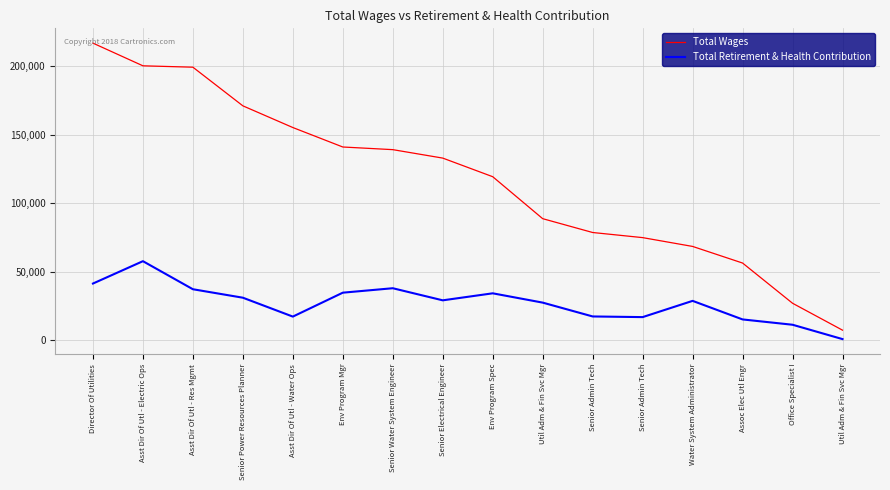

Rank the categories by Total Retirement & Health Contribution value from highest to lowest.

Asst Dir Of Utl - Electric Ops, Director Of Utilities, Senior Water System Engineer, Asst Dir Of Utl - Res Mgmt, Env Program Mgr, Env Program Spec, Senior Power Resources Planner, Senior Electrical Engineer, Water System Administrator, Util Adm & Fin Svc Mgr, Senior Admin Tech, Asst Dir Of Utl - Water Ops, Senior Admin Tech, Assoc Elec Utl Engr, Office Specialist I, Util Adm & Fin Svc Mgr